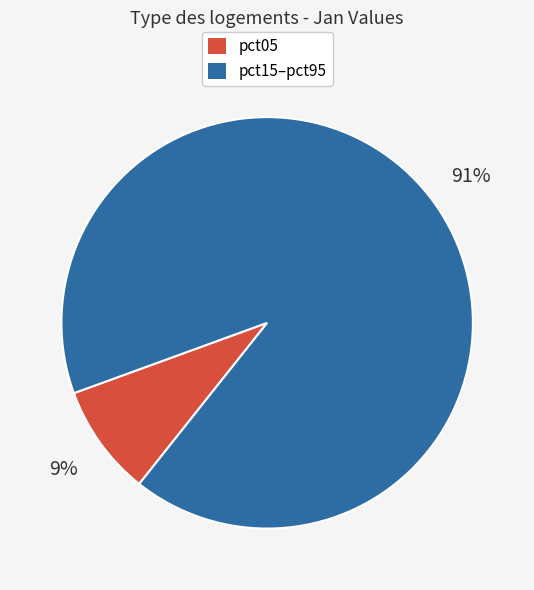

Which slice represents more than half of the pie?

pct15–pct95